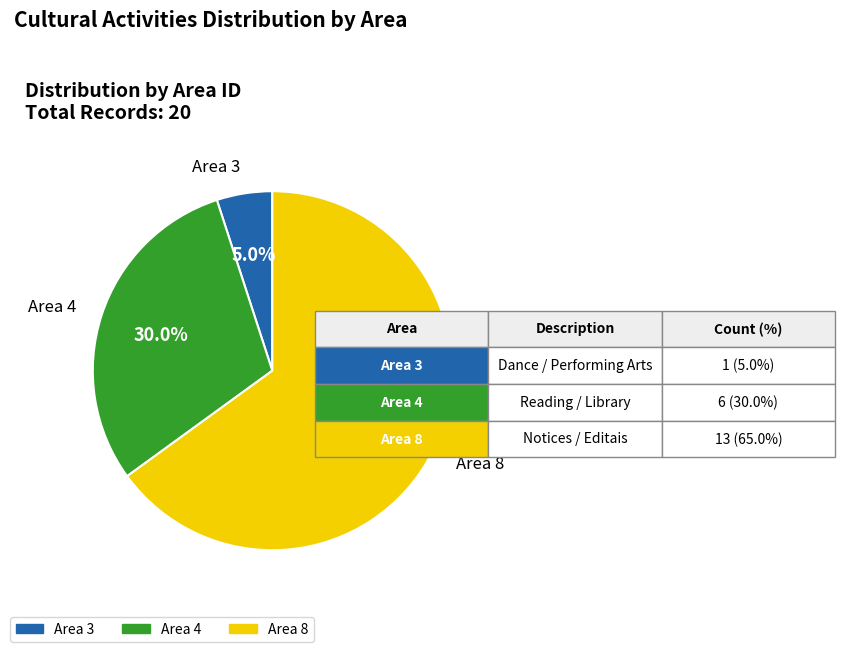

What percentage do Area 3 and Area 8 together represent?

70.0%